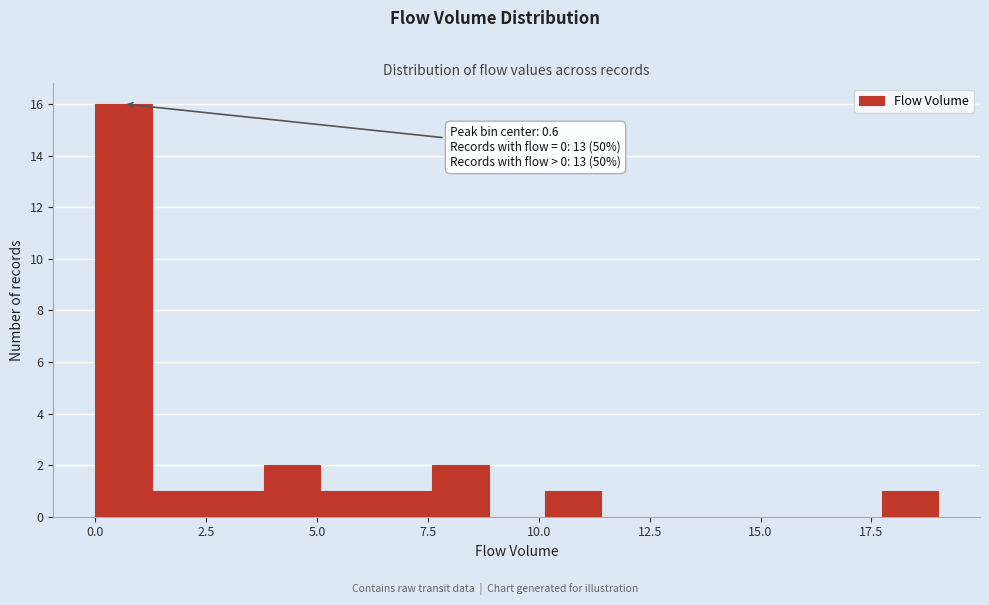

Read against the x-axis, roughly where is the centre of the tallest bar?

0.5